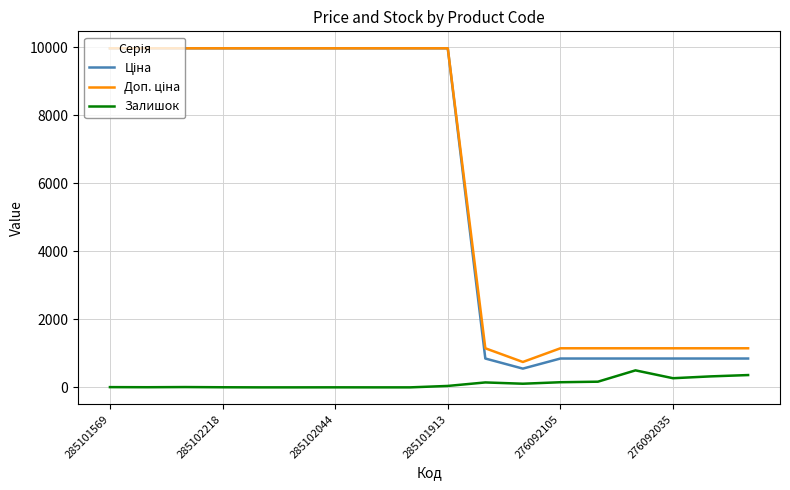

Is this an area chart (filled region under the line)?

No